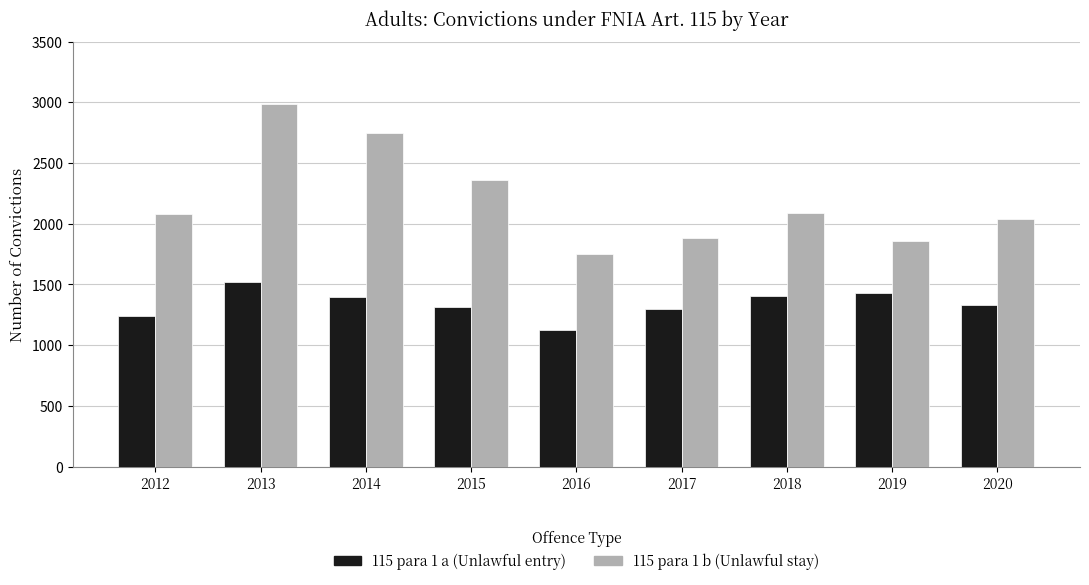

What is the difference between the maximum and minimum values in the 115 para 1 b (Unlawful stay) series?

1230